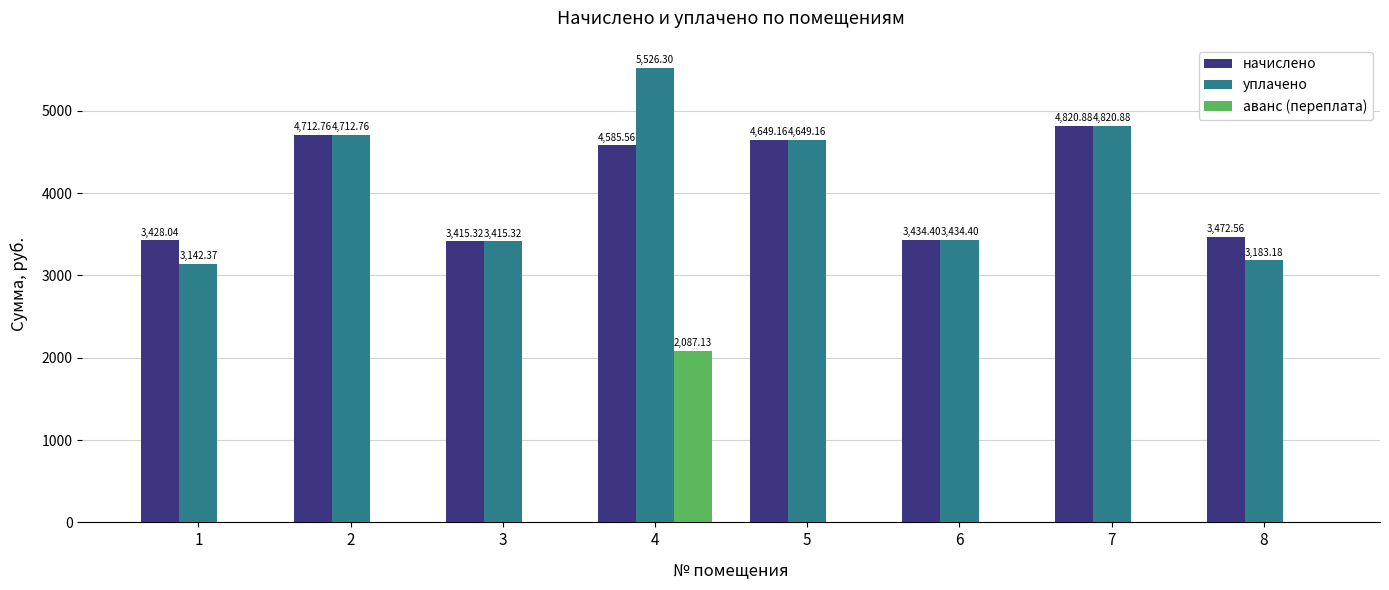

What is the greatest value displayed?

5526.3